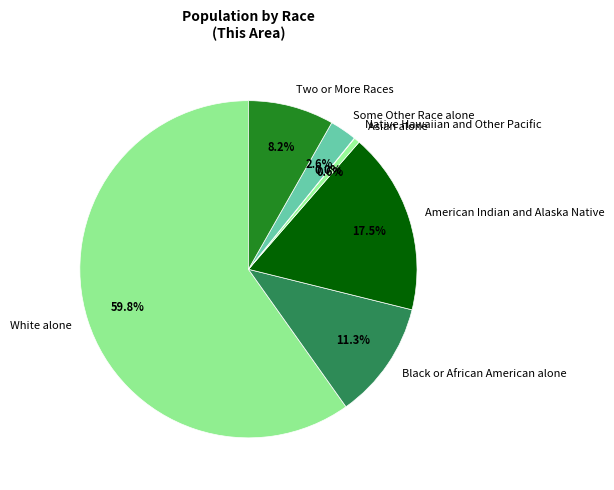

What percentage is the Some Other Race alone slice, to the nearest percent?

3%